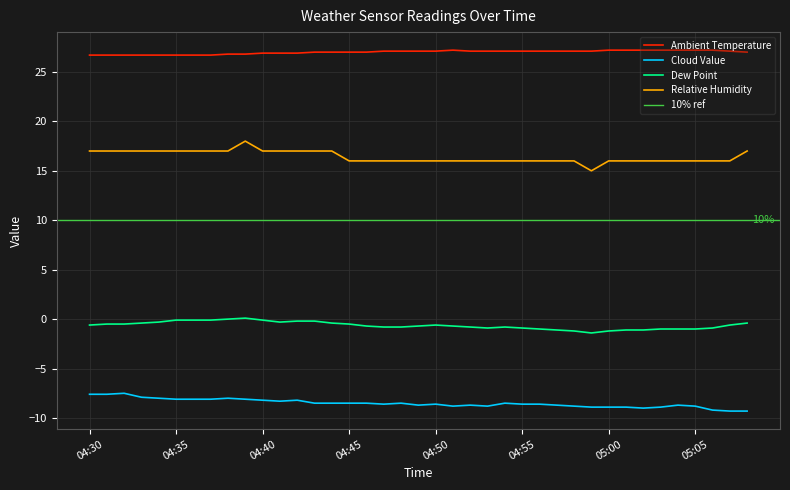

True or false: Dew Point and Relative Humidity cross at least once.

False